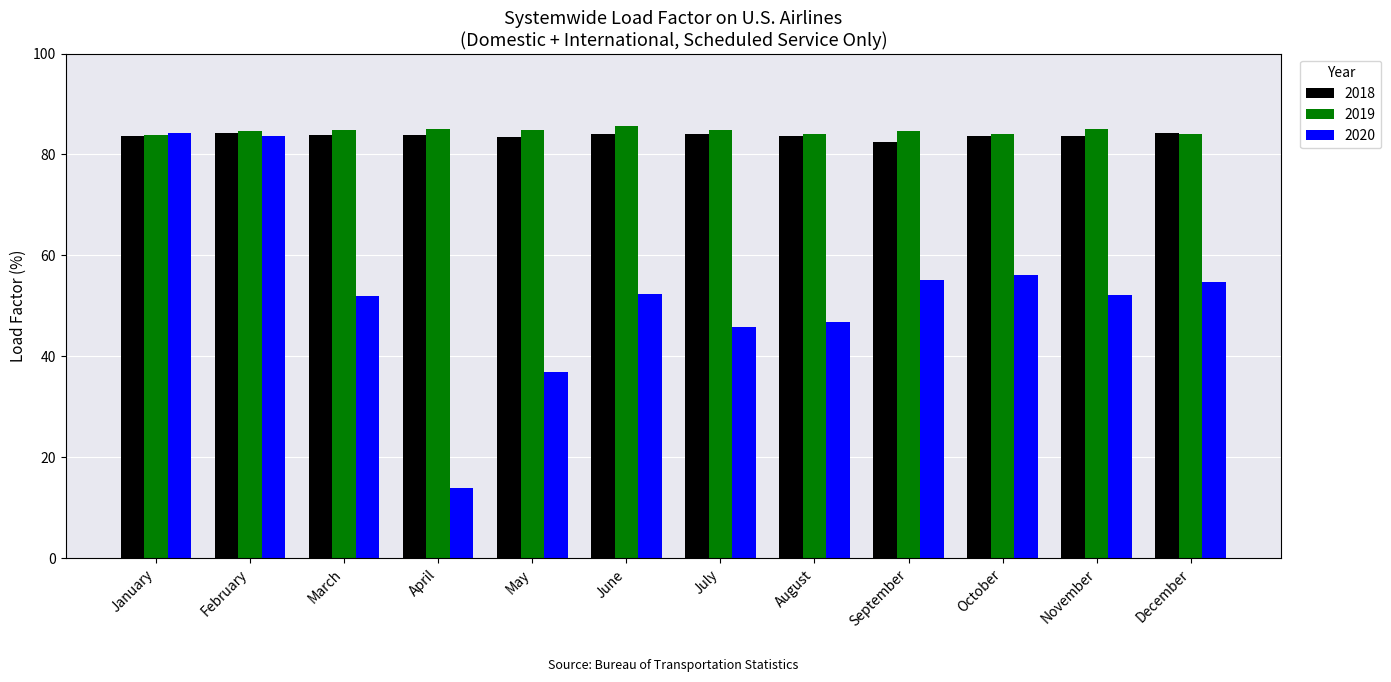

How many bars are there in total?

36